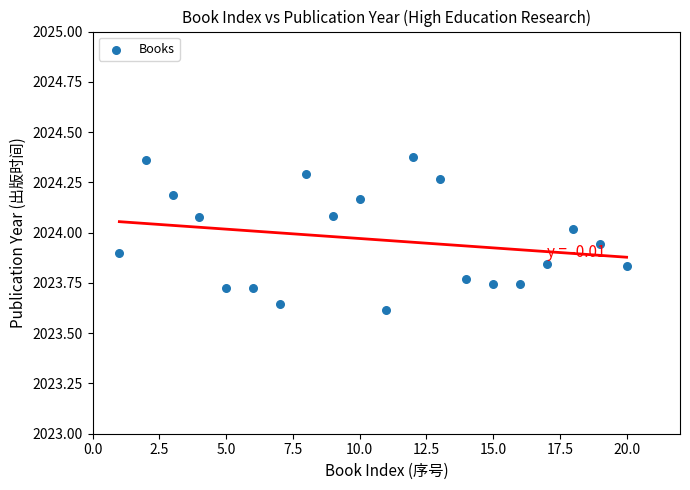

What is the range of X values (max minus min)?

19.0